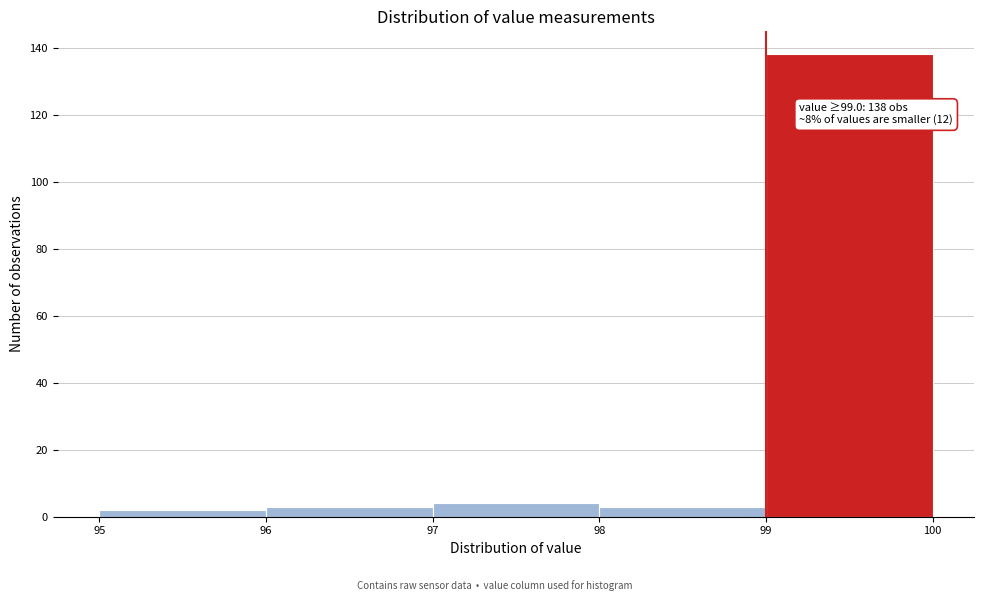

Over which range of the x-axis is the bar tallest?

99 to 100